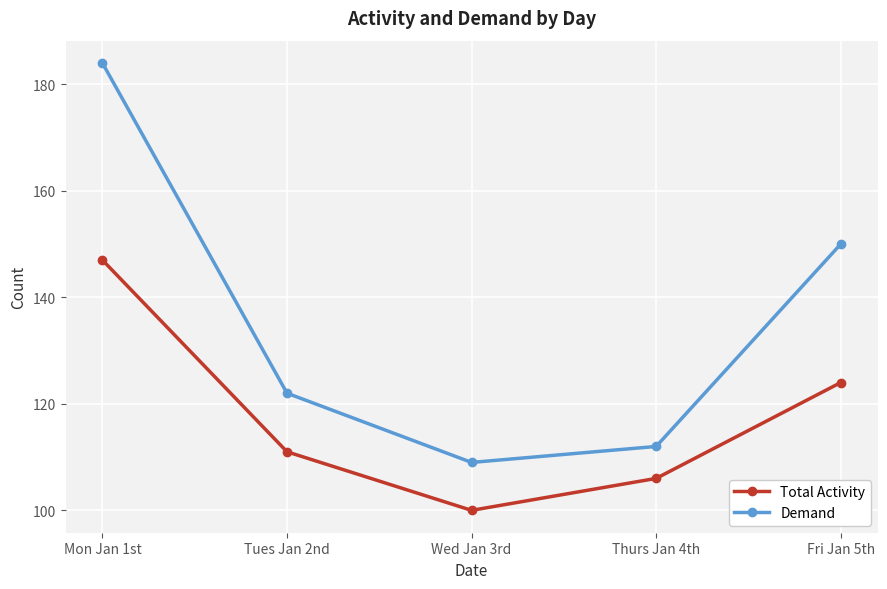

What are all the series names shown in the legend?

Total Activity, Demand